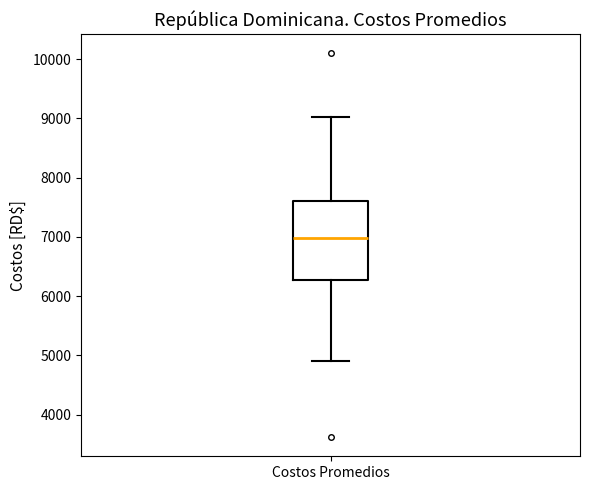

Where does the upper whisker of the box for Costos Promedios end on the y-axis? The values are not printed on the chart, so give them approximately, as read against the axis.

9000